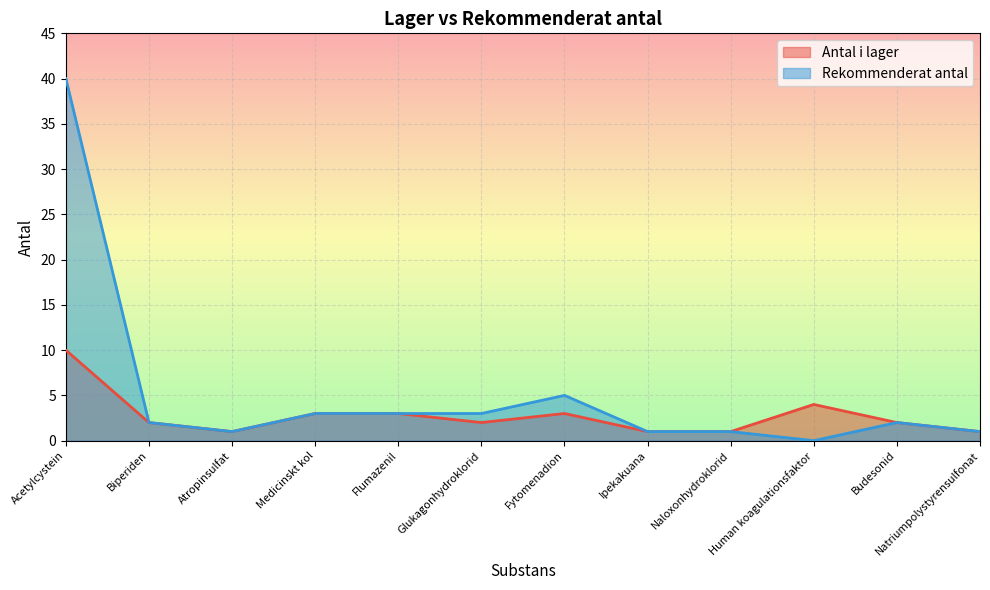

List the series in order of their overall mean, highest first.

Rekommenderat antal, Antal i lager